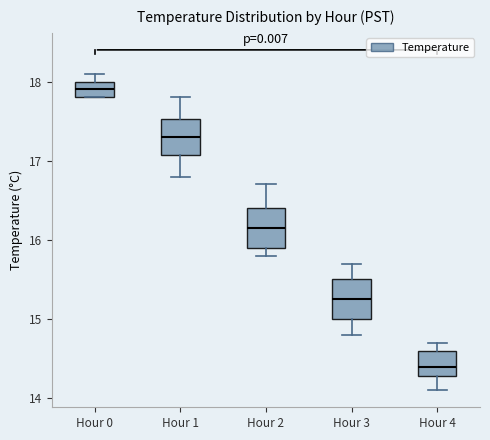

Which box has the lowest median line?

Hour 4